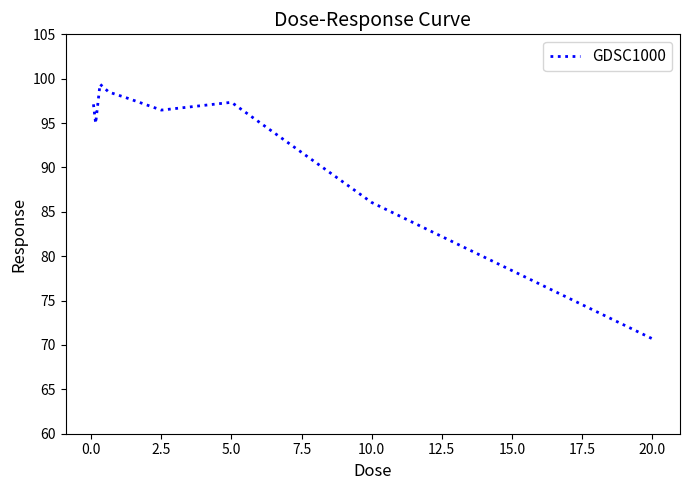

How many lines are shown in the chart?

1